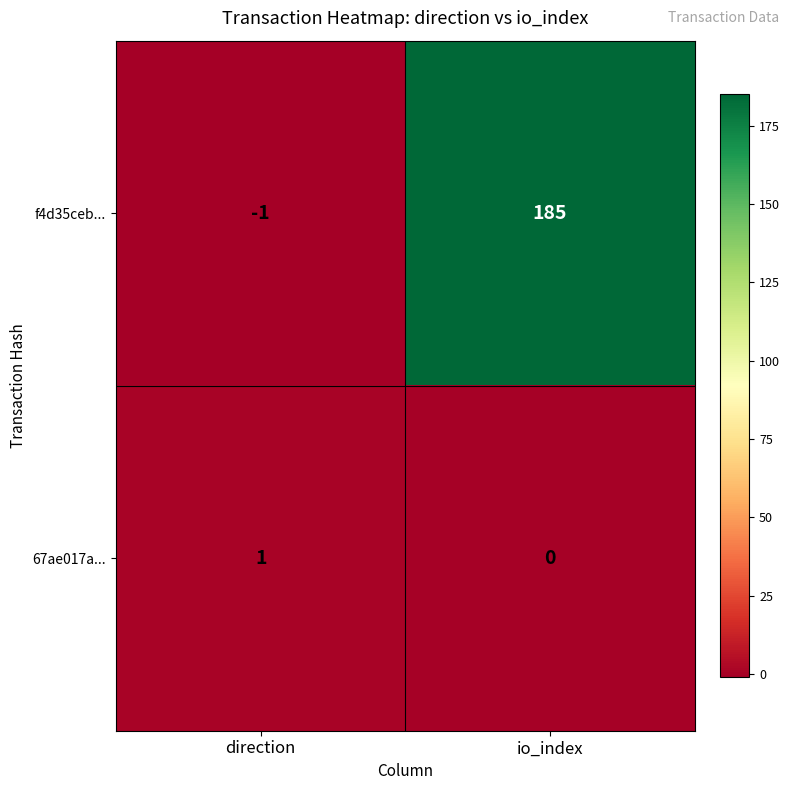

What is the minimum value shown in the chart?

-1